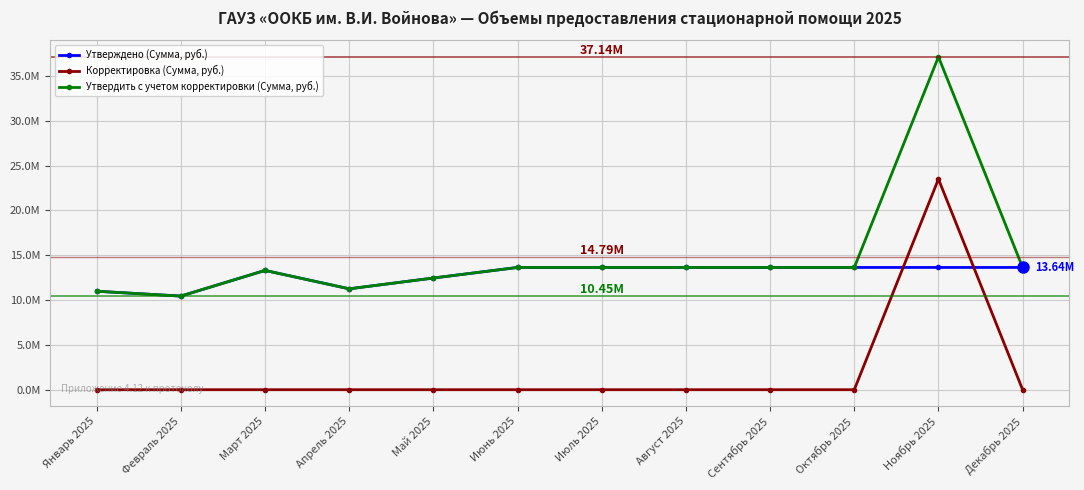

The Корректировка (Сумма, руб.) series shows 11441413.9 at Февраль 2025. True or false?

False